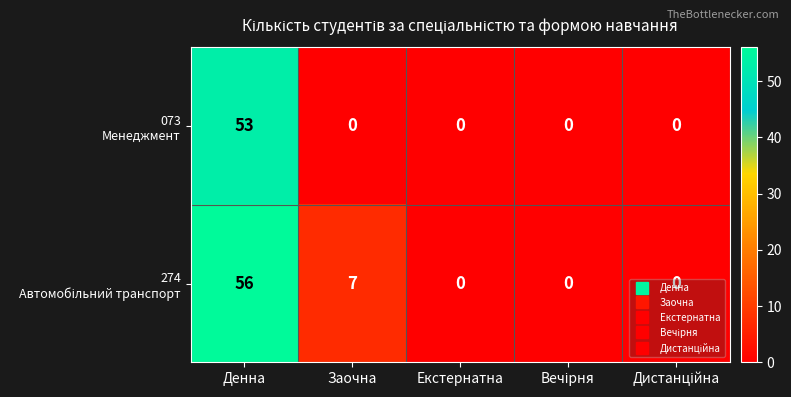

Which category has the highest value across all series?

Денна